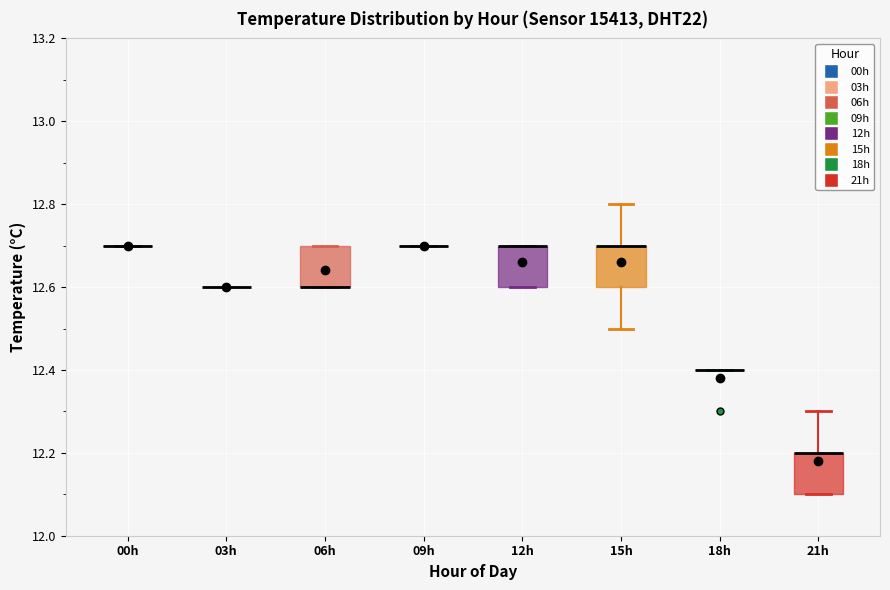

Reading left to right, read every box against the y-axis: the position of its median line, the range the box covers, and the ends of its whiskers. The values are not printed on the chart, so give them approximately, as read against the axis.

00h: box collapsed to a line at 12.7, whiskers 12.7 to 12.7
03h: box collapsed to a line at 12.6, whiskers 12.6 to 12.6
06h: median 12.6 (drawn on the box's lower edge), box 12.6 to 12.7, whiskers 12.6 to 12.7
09h: box collapsed to a line at 12.7, whiskers 12.7 to 12.7
12h: median 12.7 (drawn on the box's upper edge), box 12.6 to 12.7, whiskers 12.6 to 12.7
15h: median 12.7 (drawn on the box's upper edge), box 12.6 to 12.7, whiskers 12.5 to 12.8
18h: box collapsed to a line at 12.4, whiskers 12.4 to 12.4
21h: median 12.2 (drawn on the box's upper edge), box 12.1 to 12.2, whiskers 12.1 to 12.3